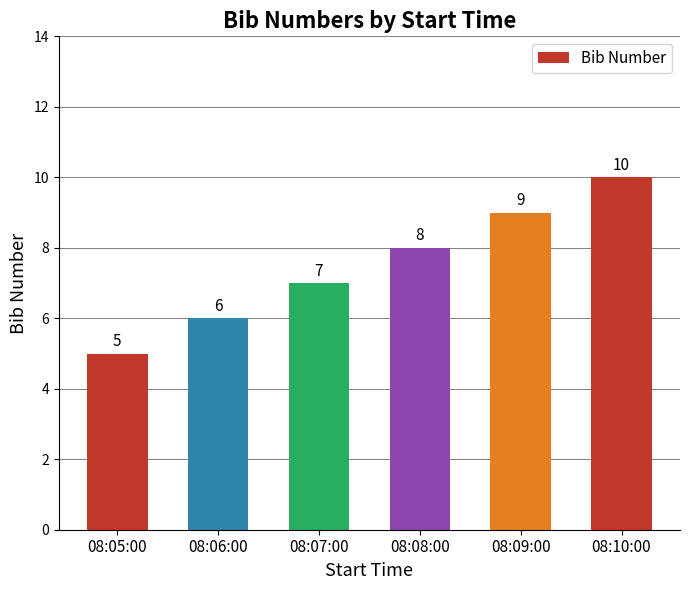

List the labels in order of value, largest first.

08:10:00, 08:09:00, 08:08:00, 08:07:00, 08:06:00, 08:05:00